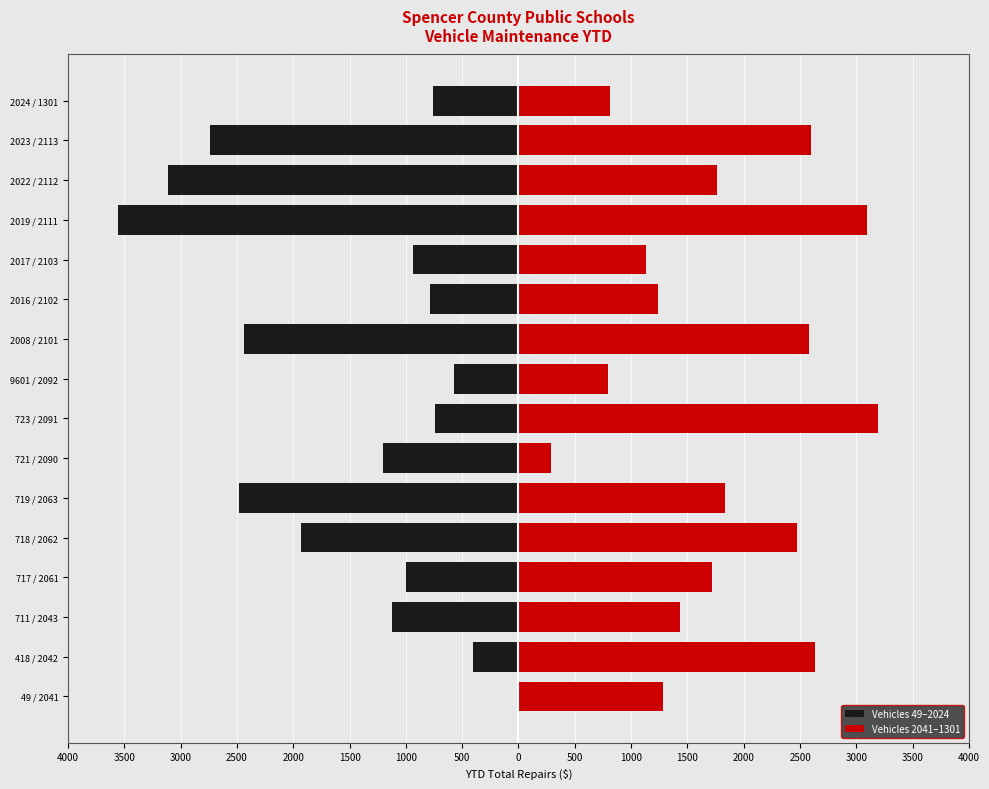

What is the difference between the highest and lowest values at 723 / 2091?

3934